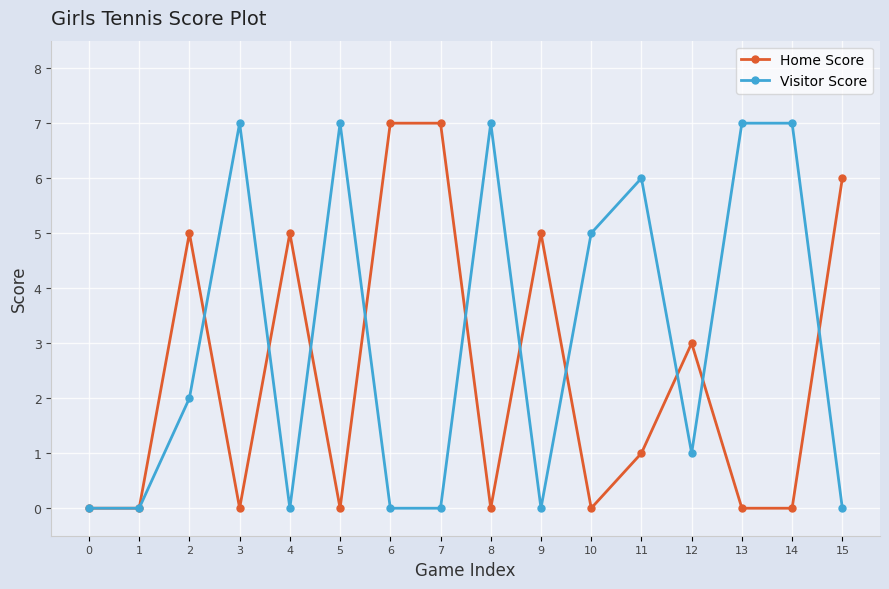

Reading left to right, list all the values displayed in this chart.

Home Score: 0	0	5	0	5	0	7	7	0	5	0	1	3	0	0	6
Visitor Score: 0	0	2	7	0	7	0	0	7	0	5	6	1	7	7	0